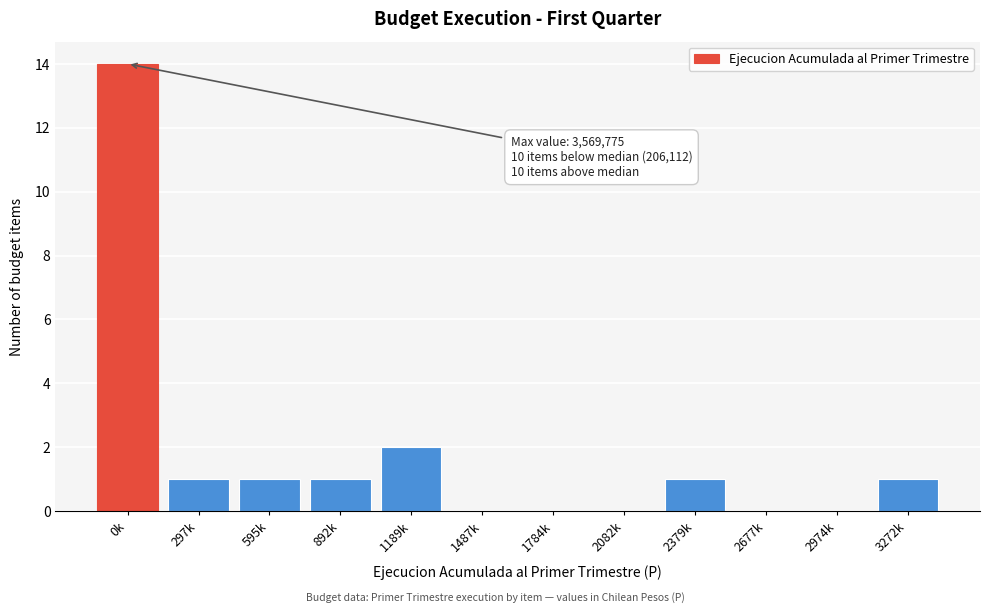

Reading left to right, transcribe all the data shown in this chart.

0k=14	297k=1	595k=1	892k=1	1189k=2	1487k=0	1784k=0	2082k=0	2379k=1	2677k=0	2974k=0	3272k=1